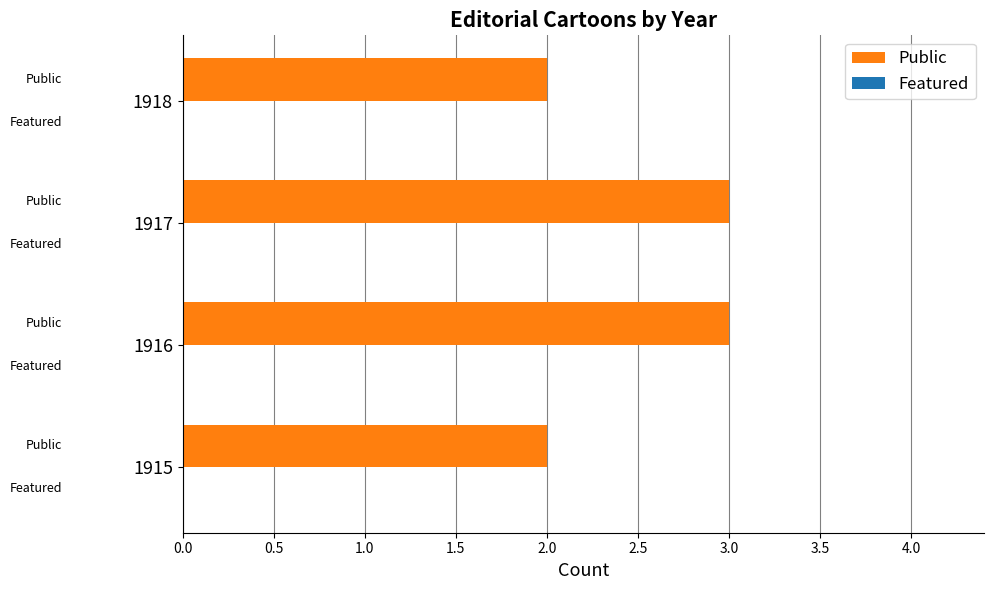

The chart shows a value of 2 at 1915. True or false?

True